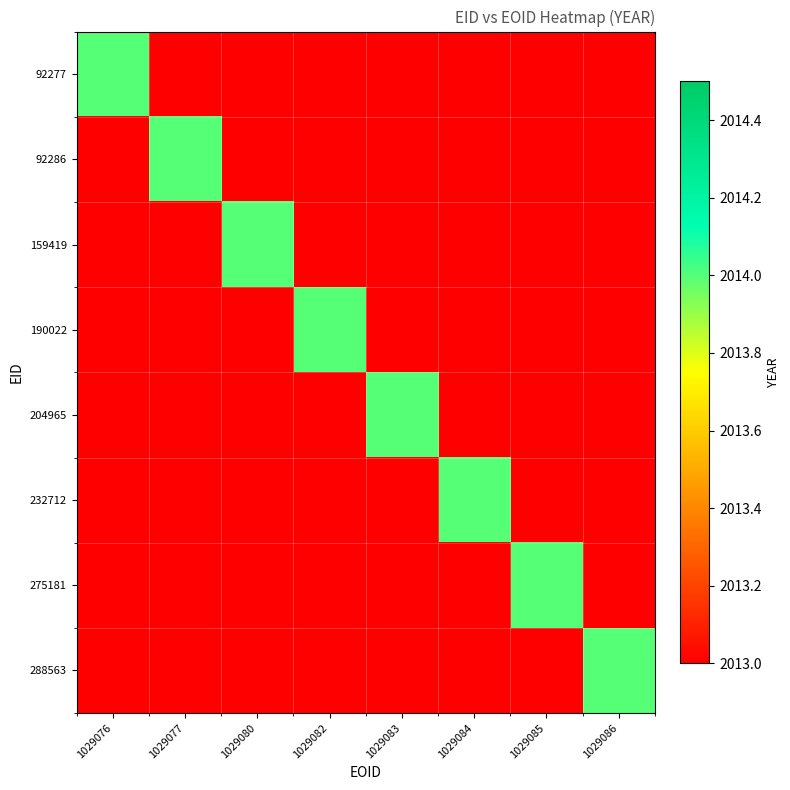

How many data points does each series have?

8